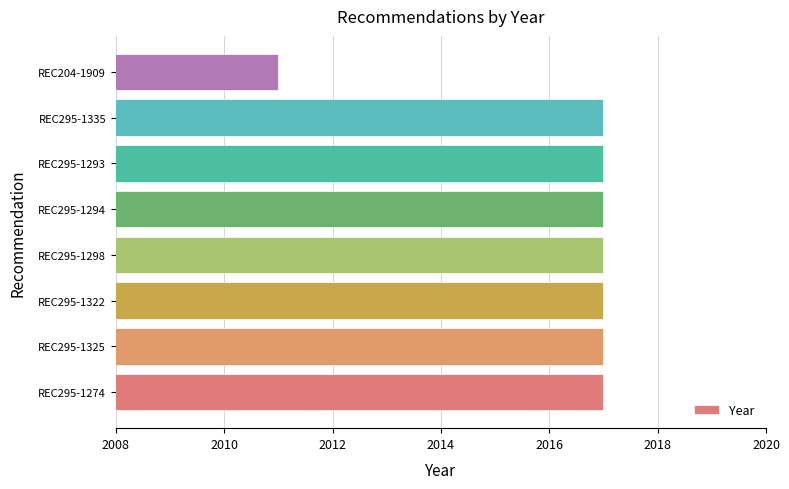

Reading bottom to top, list all the values displayed in this chart.

REC295-1274=2017	REC295-1325=2017	REC295-1322=2017	REC295-1298=2017	REC295-1294=2017	REC295-1293=2017	REC295-1335=2017	REC204-1909=2011